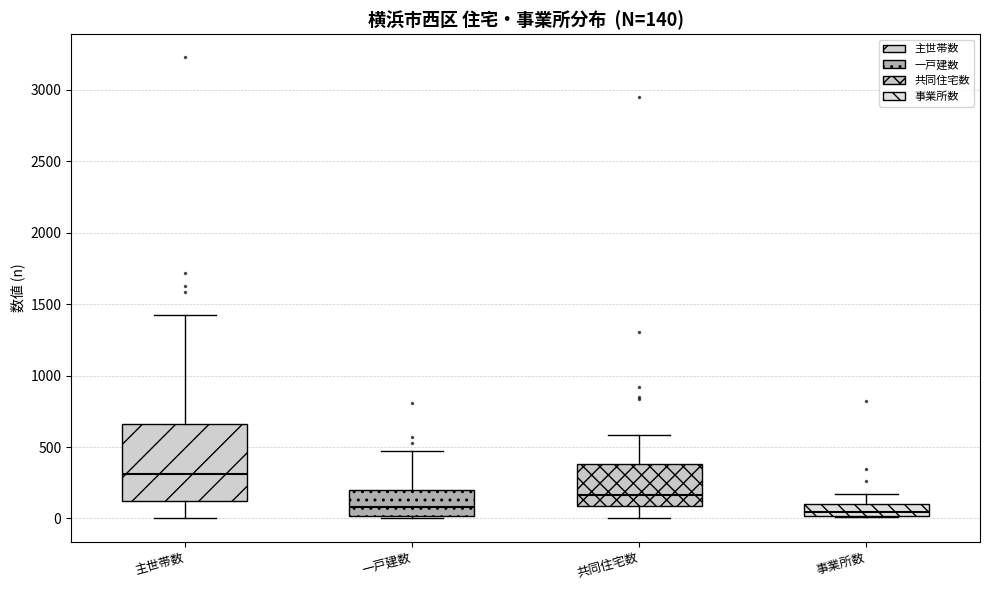

Comparing the boxes themselves (not the whiskers), which one is the tallest?

主世帯数